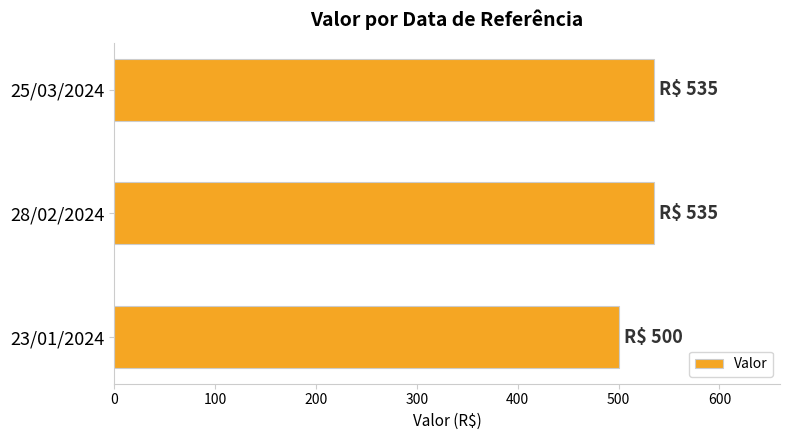

Approximately how many times larger is the value at 23/01/2024 compared to 25/03/2024?

0.9